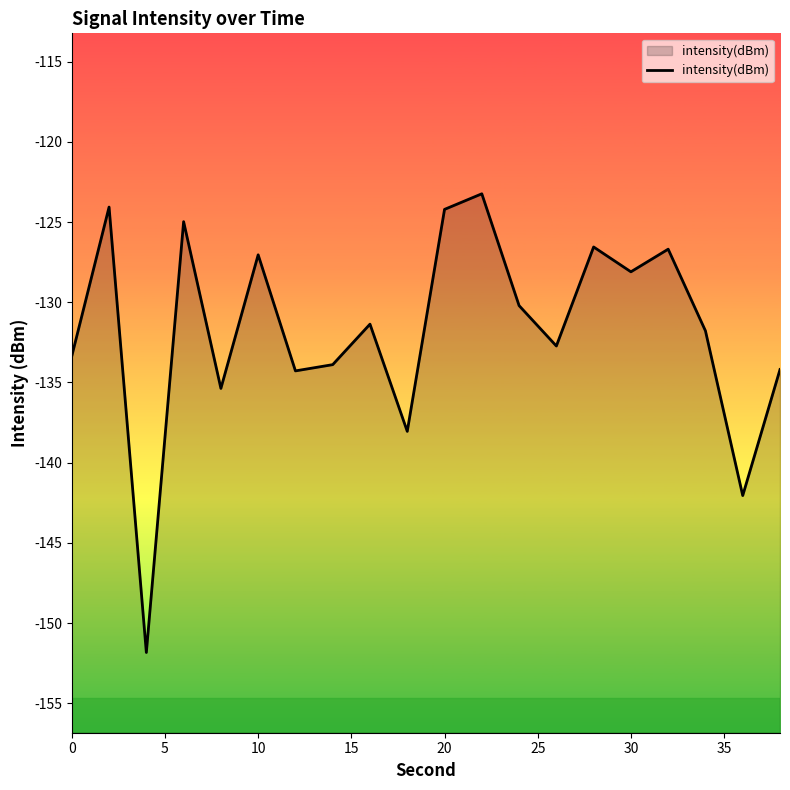

What is the sum of all values?

-2634.0